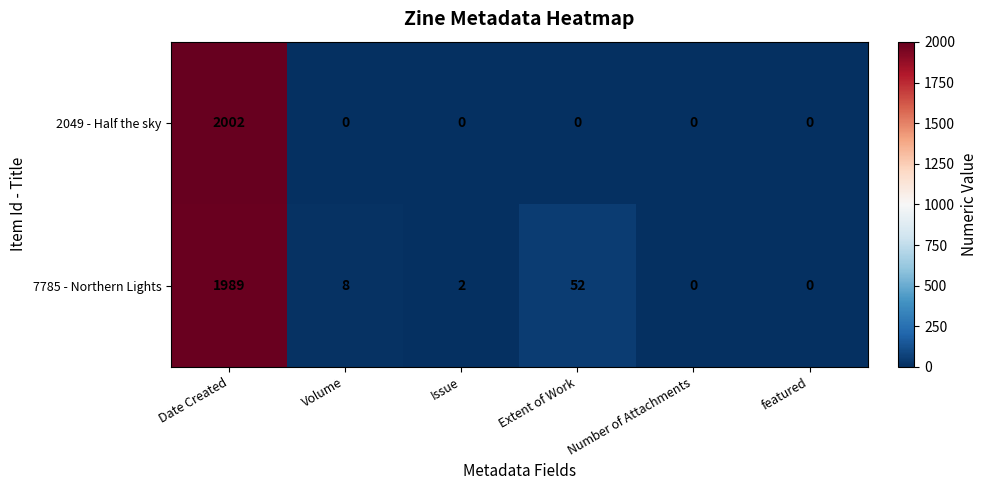

What is the maximum value shown in the chart?

2002